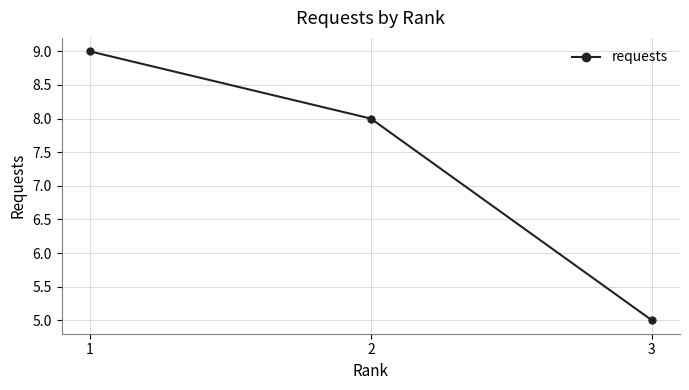

Where is the data nearest to the value 7?

2